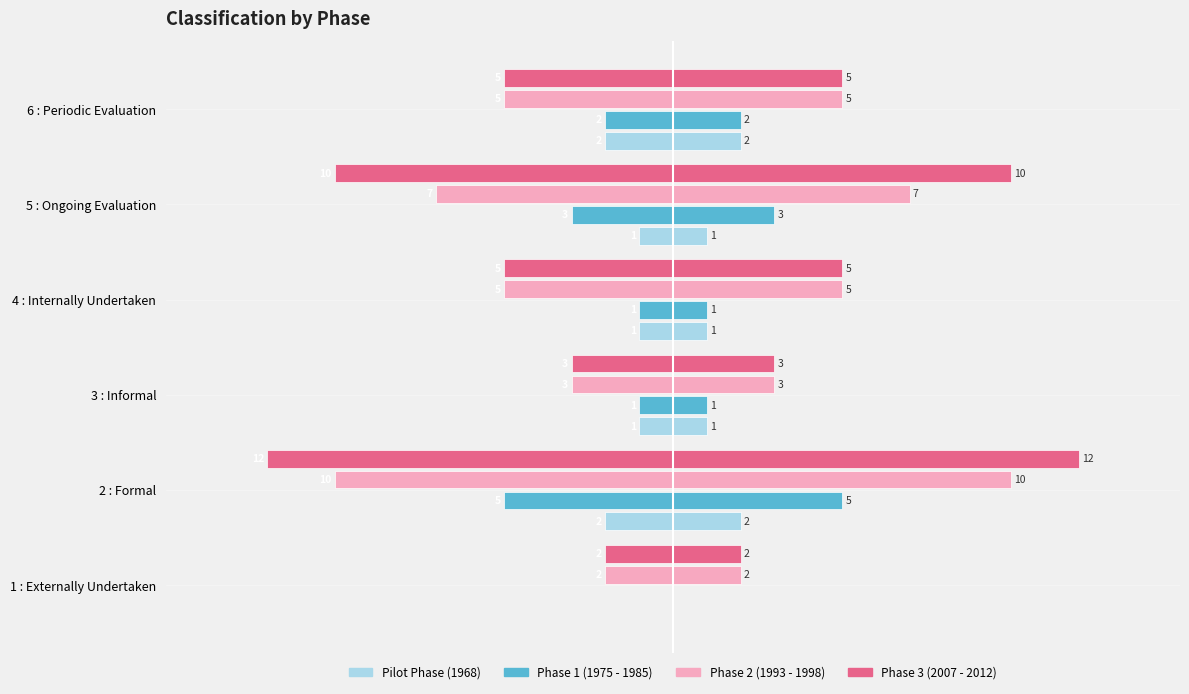

What is the average value of the Pilot Phase (1968) series?

-1